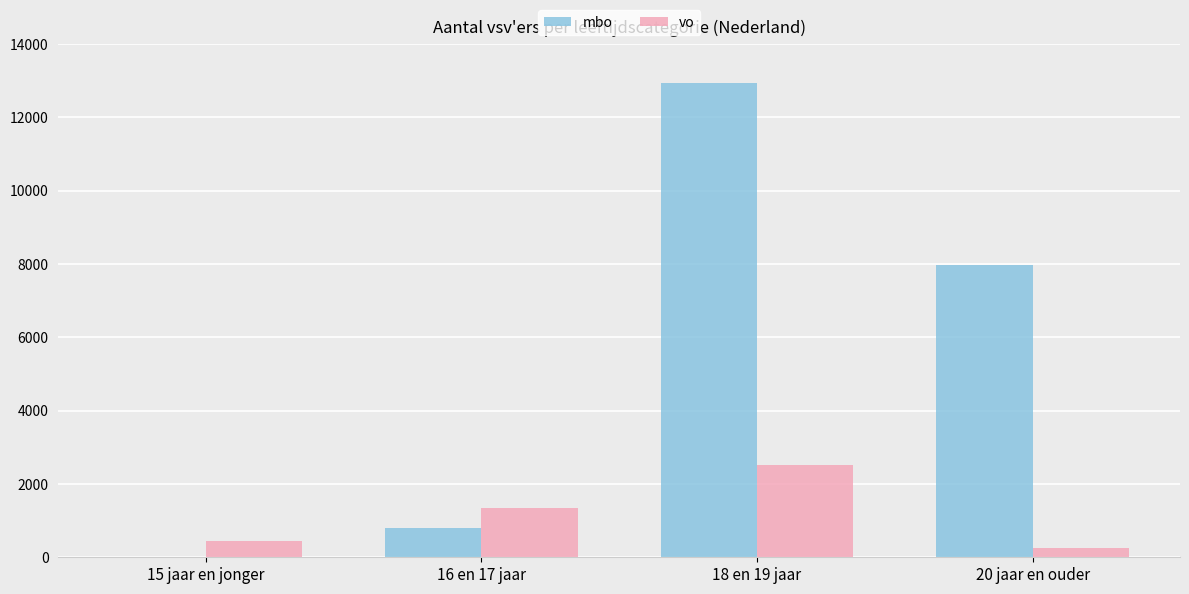

At which category is the sum across all series the highest?

18 en 19 jaar